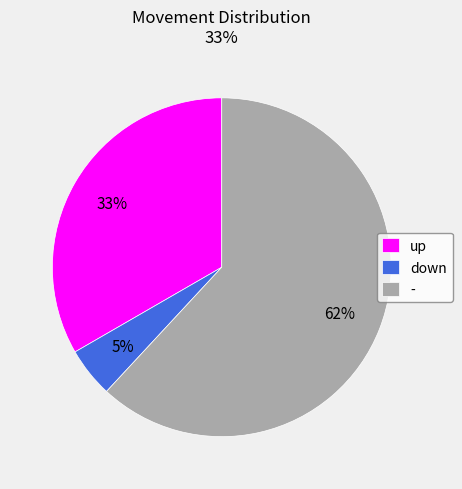

Is - the majority of the pie?

Yes